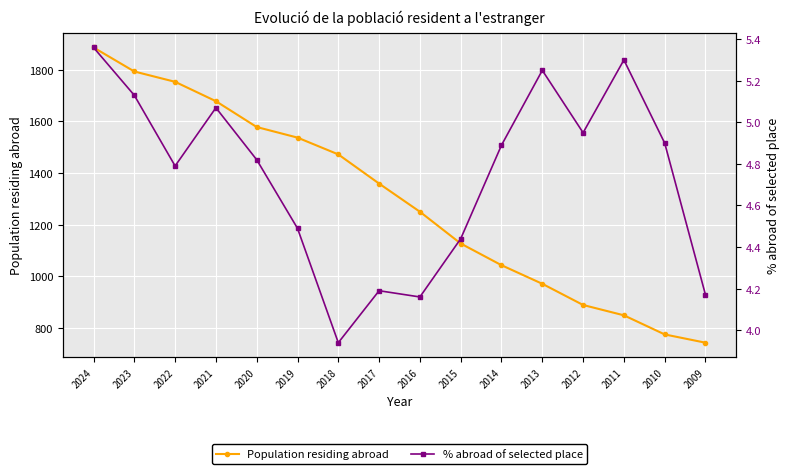

What is the smallest value displayed?

3.9